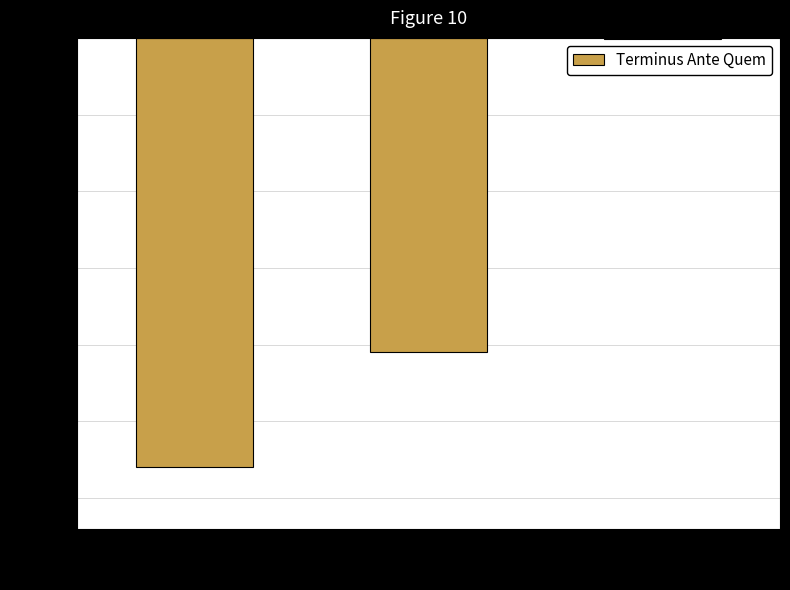

At which category does the chart reach its minimum across all series?

IGCH 1734